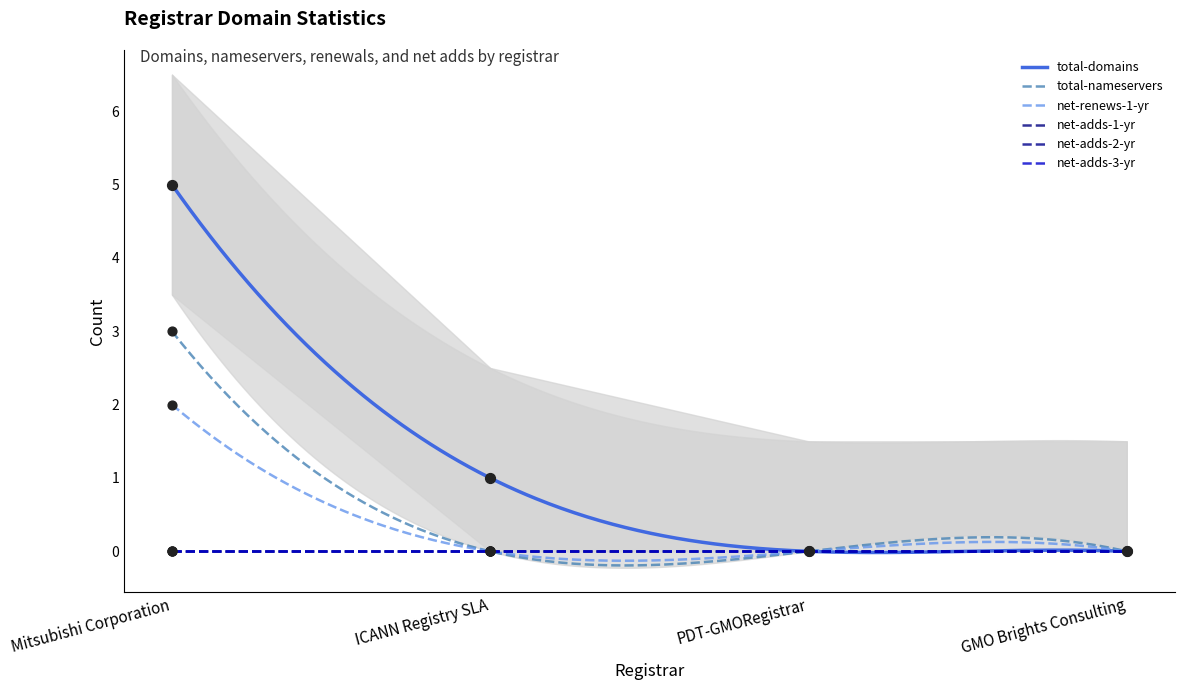

Which series has the widest spread of Y values?

total-domains